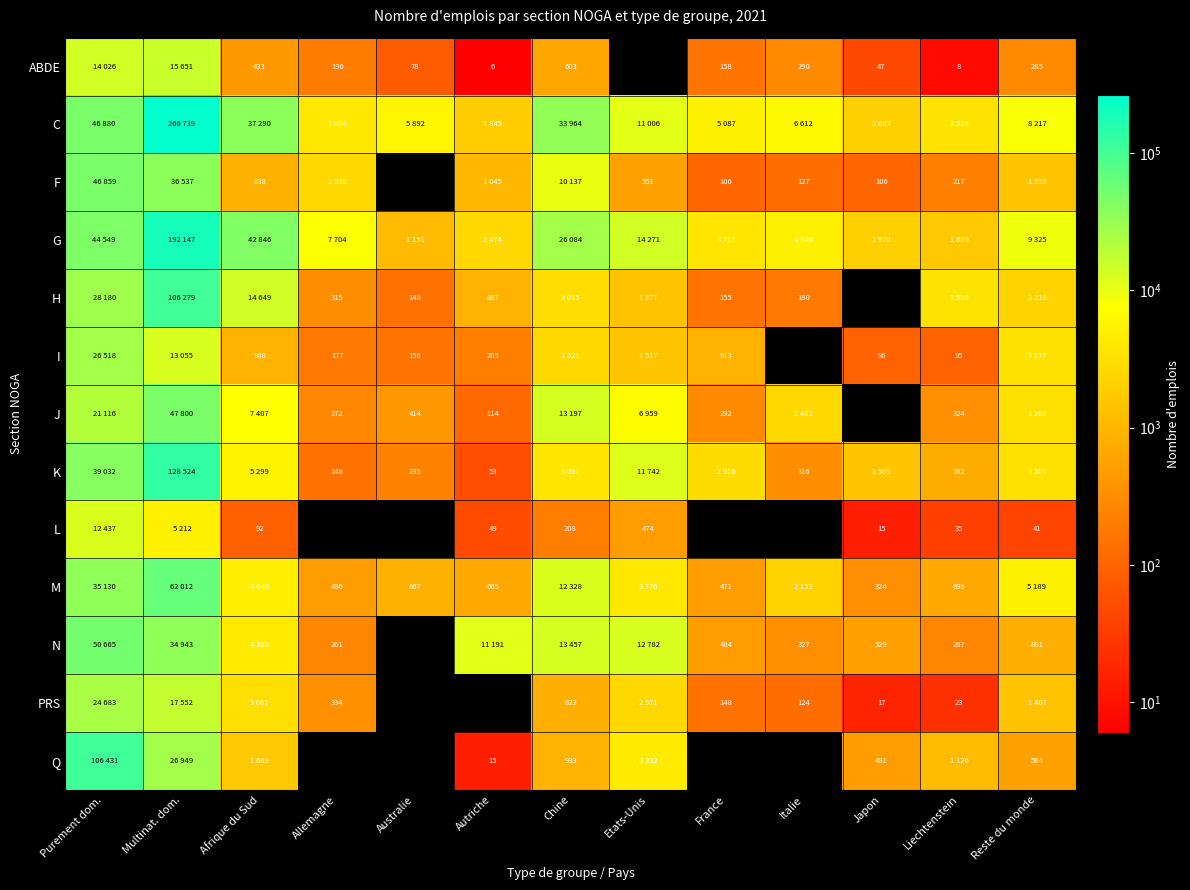

Is it true that I equals 335 at Autriche?

False